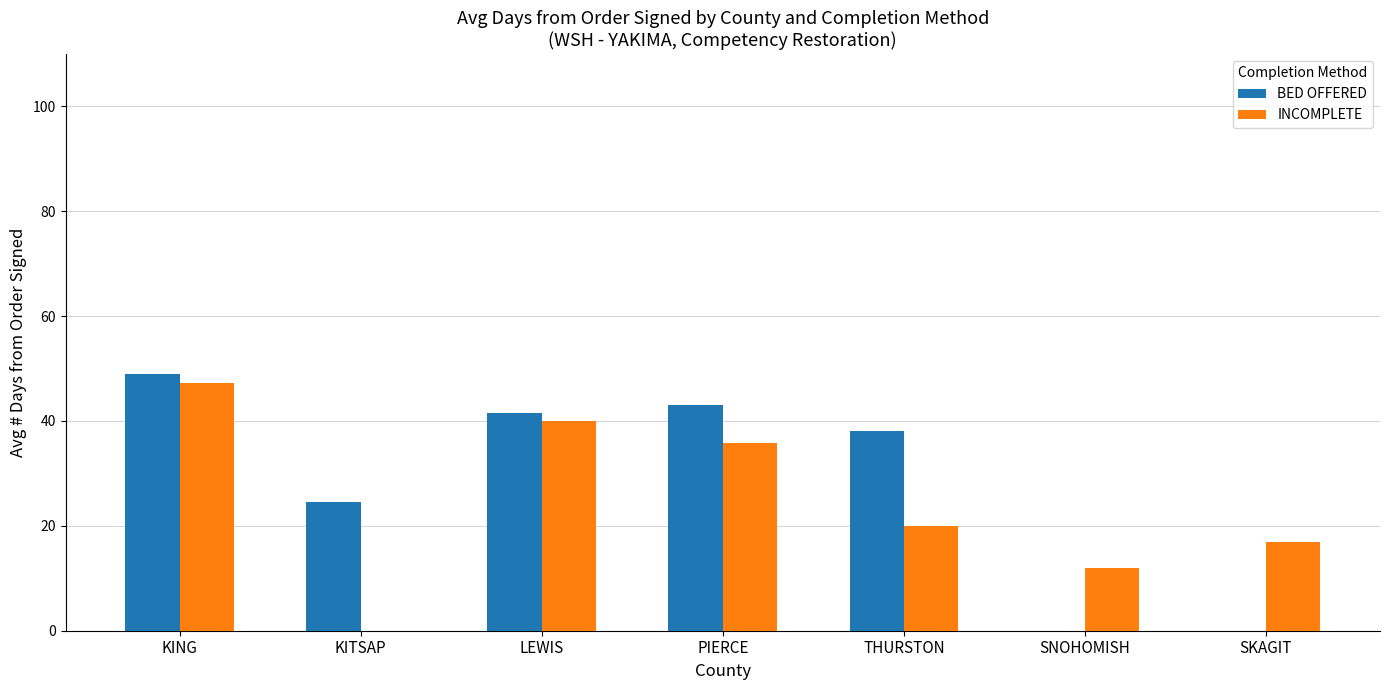

What is the total value across all series at SNOHOMISH?

12.0